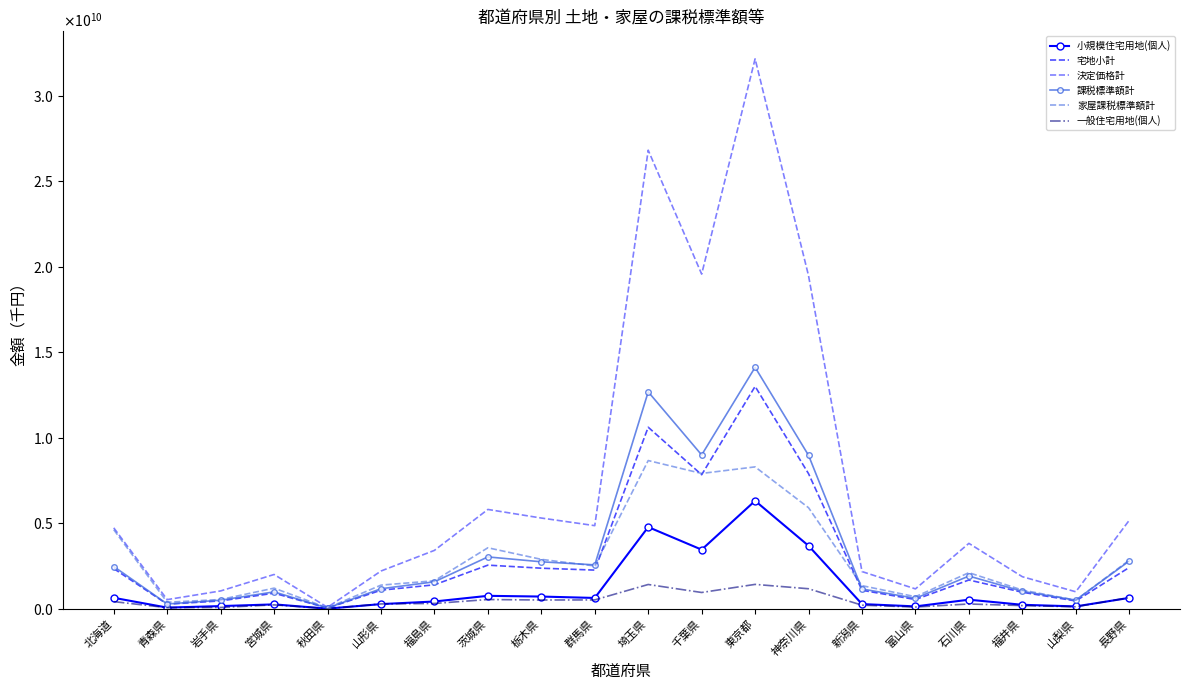

Where is the first local maximum for 一般住宅用地(個人)?

宮城県